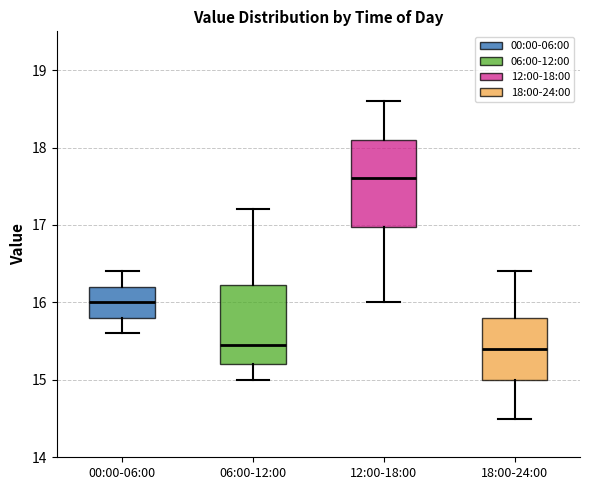

Where does the lower whisker of the box for 12:00-18:00 end on the y-axis? The values are not printed on the chart, so give them approximately, as read against the axis.

16.0